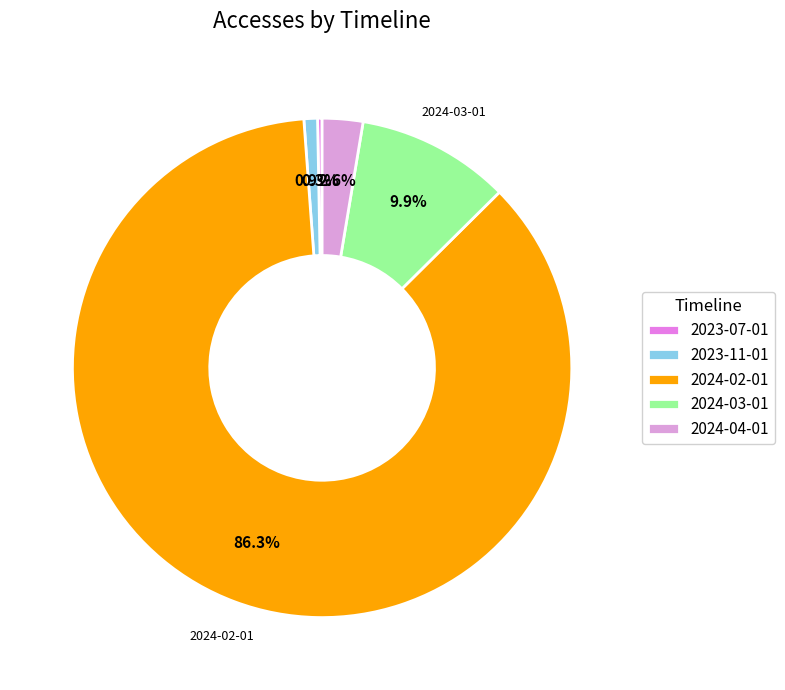

Is it true that 2024-02-01 is 86% of the pie?

True